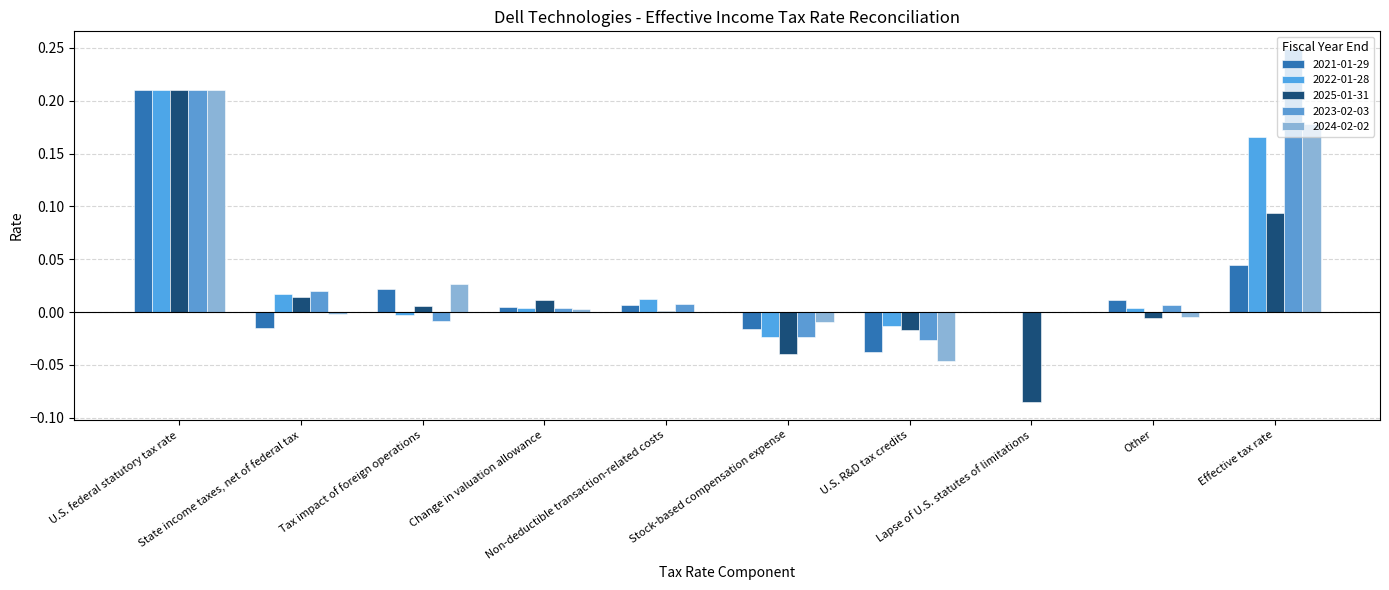

Does the chart contain stacked bars?

No